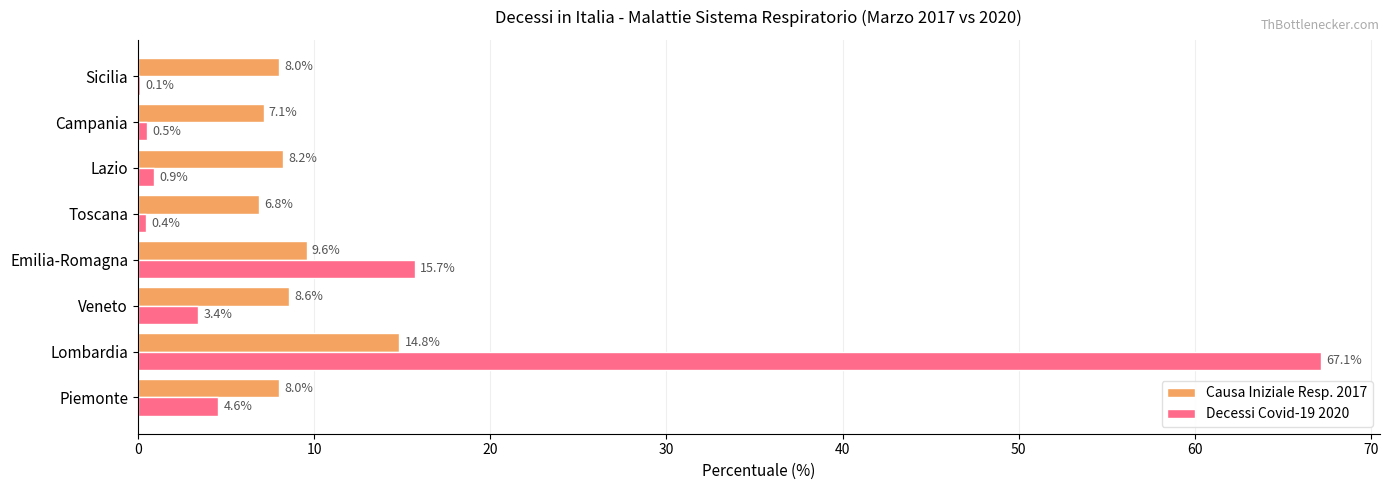

Is the value of Causa Iniziale Resp. 2017 at Emilia-Romagna greater than the value of Decessi Covid-19 2020 at Campania?

Yes